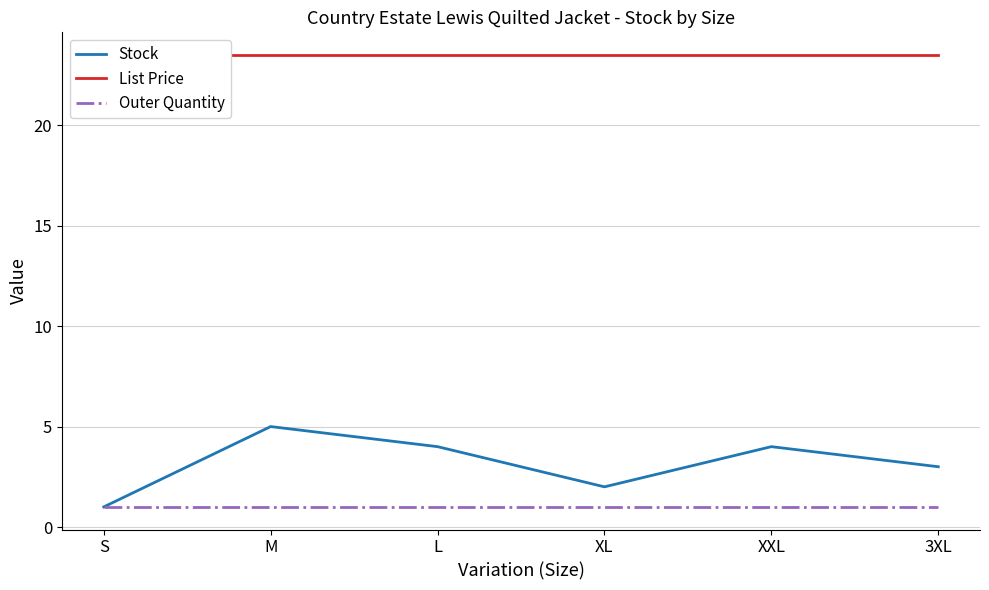

Which series has the widest spread of values?

Stock